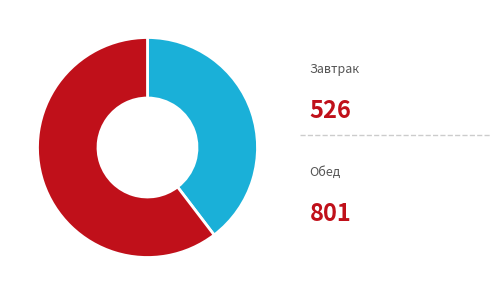

How many slices are in this pie chart?

2